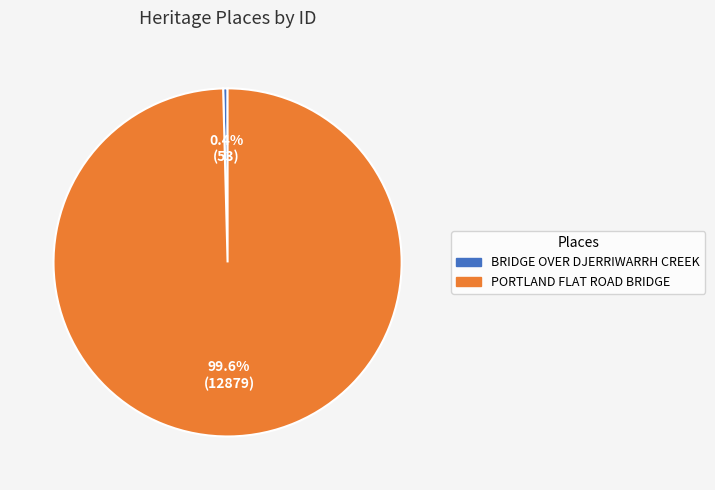

Is the sum of BRIDGE OVER DJERRIWARRH CREEK and PORTLAND FLAT ROAD BRIDGE greater than half?

Yes